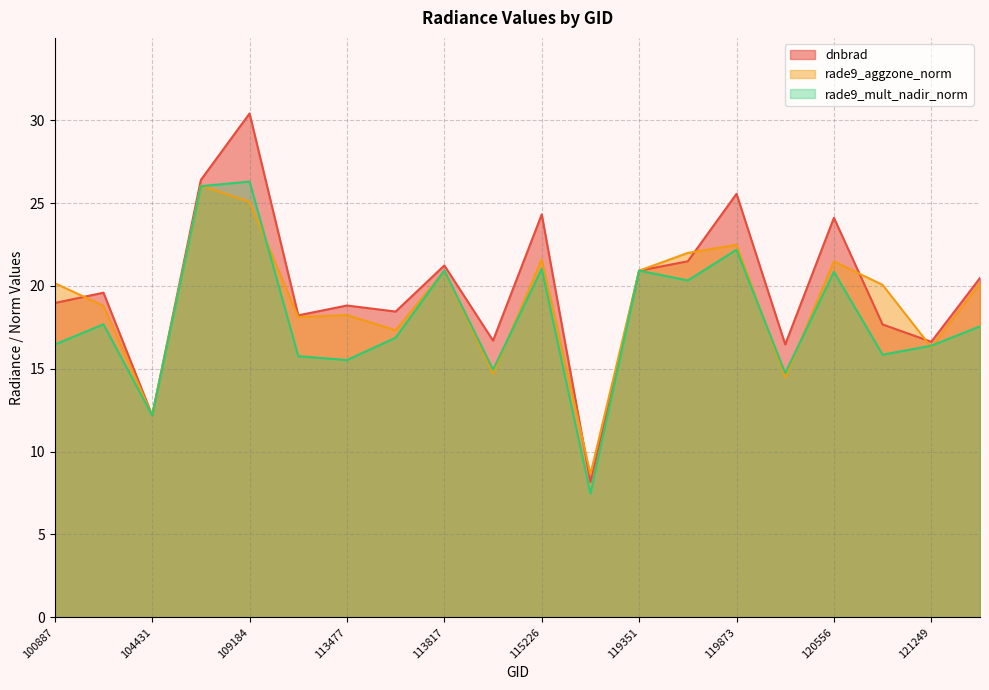

At 3995, list the series in order from smallest to largest.

rade9_mult_nadir_norm, dnbrad, rade9_aggzone_norm